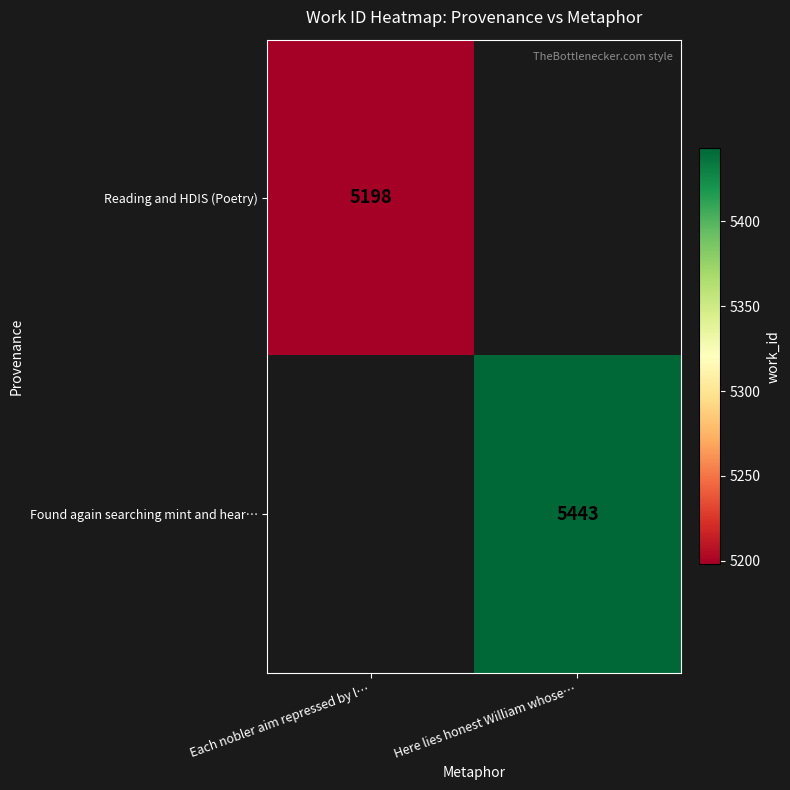

The value of Found again searching mint and hear… at Here lies honest William whose… is 5443. True or false?

True